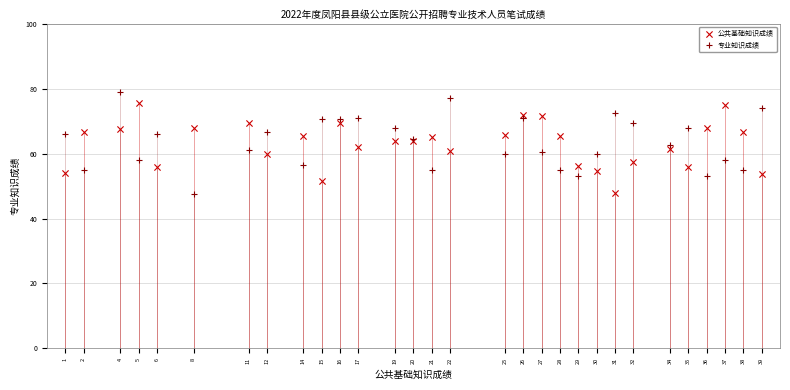

Which series has the largest Y range (max minus min)?

专业知识成绩